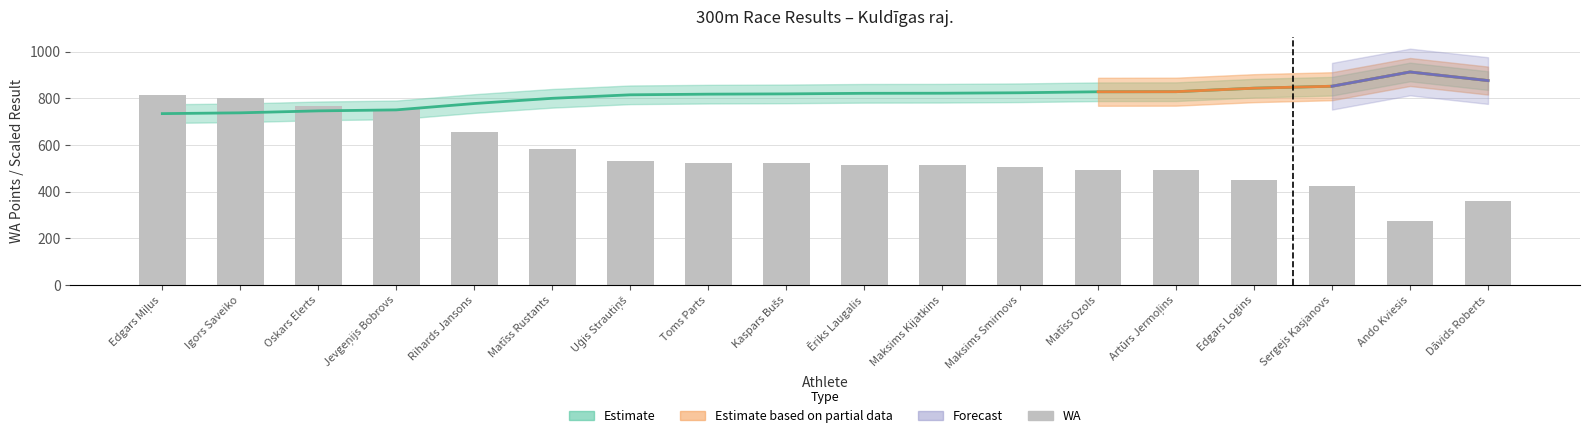

What is the greatest value displayed?

814